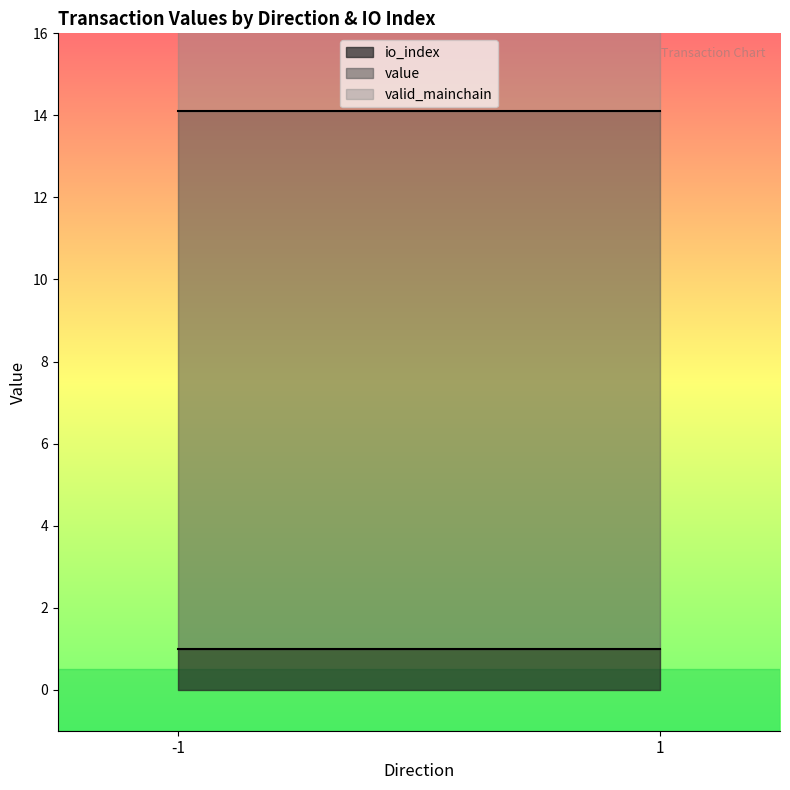

What is the total value across all series at -1?

16.1